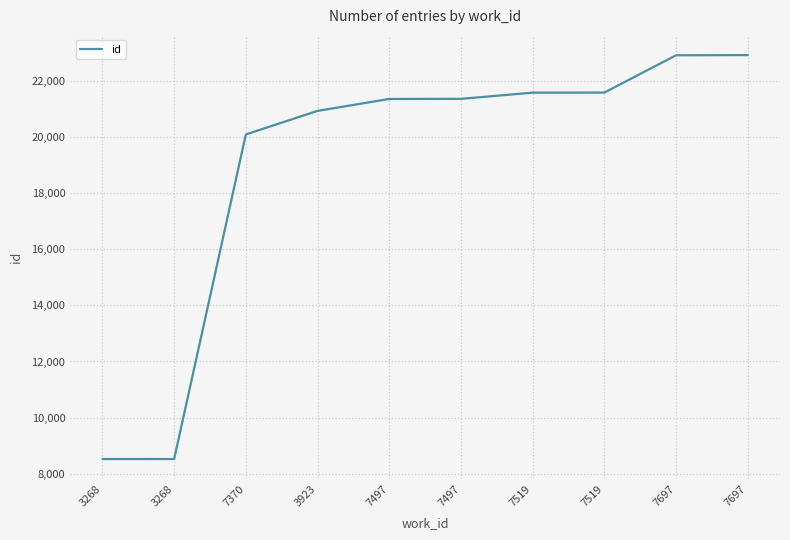

At which label does the data first exceed 21349?

7519